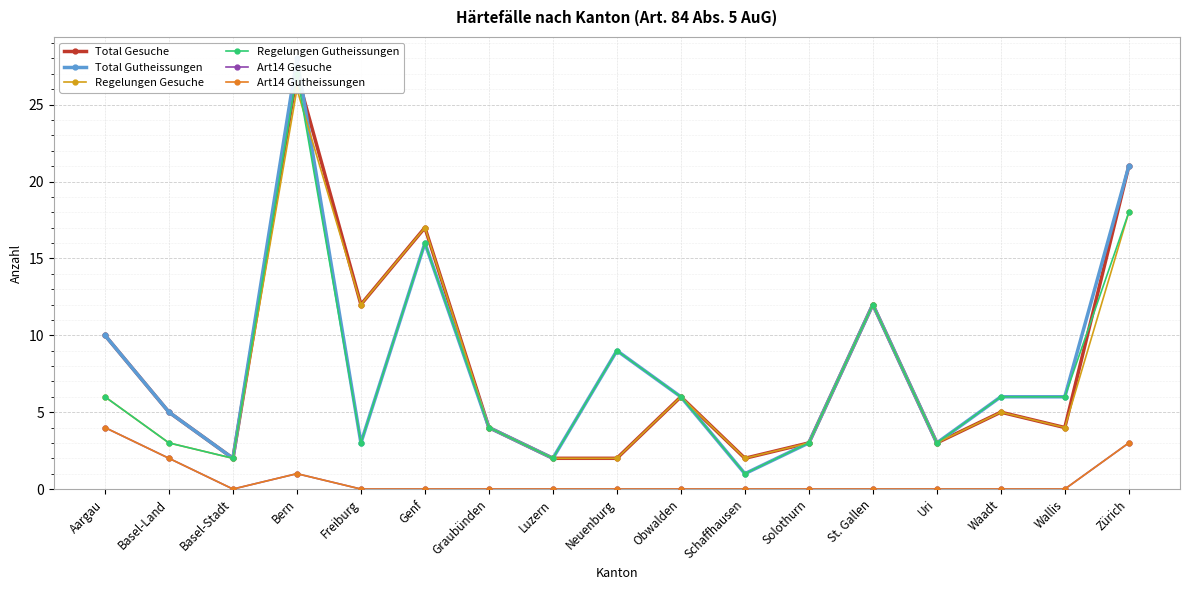

Rank the series at Basel-Land from highest to lowest value.

Total Gesuche, Total Gutheissungen, Regelungen Gesuche, Regelungen Gutheissungen, Art14 Gesuche, Art14 Gutheissungen